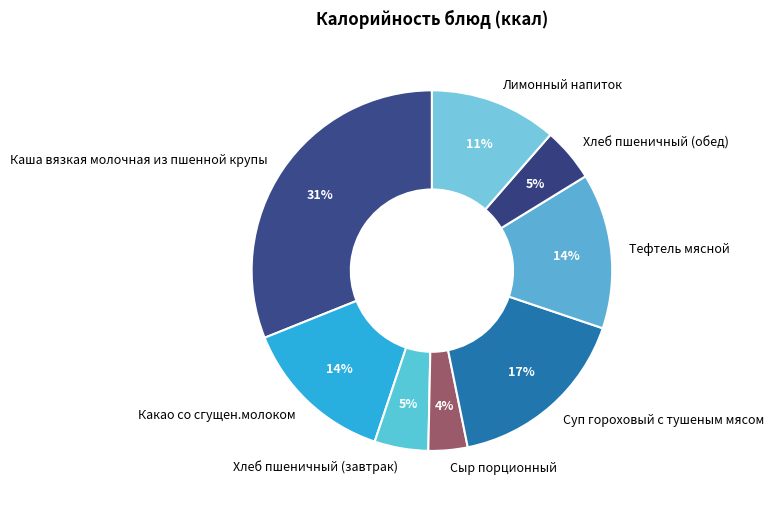

Is it true that Лимонный напиток is 20% of the pie?

False